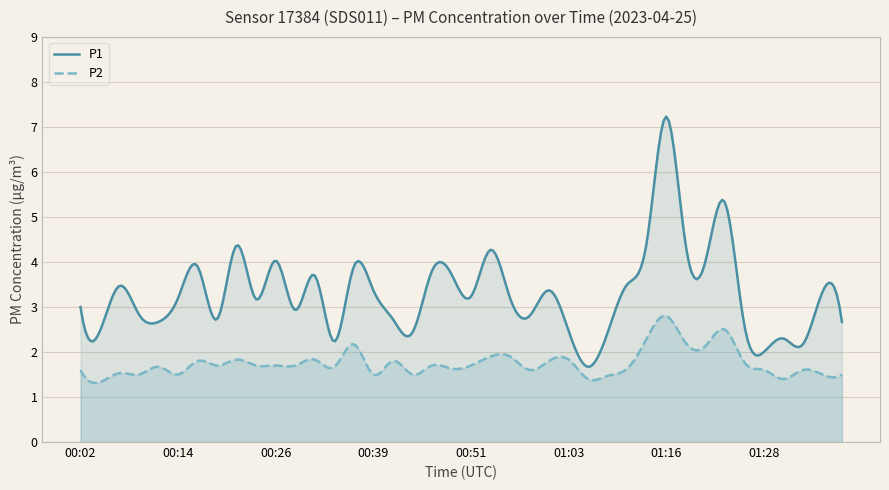

What is the label of the 8th point from the left?

00:19